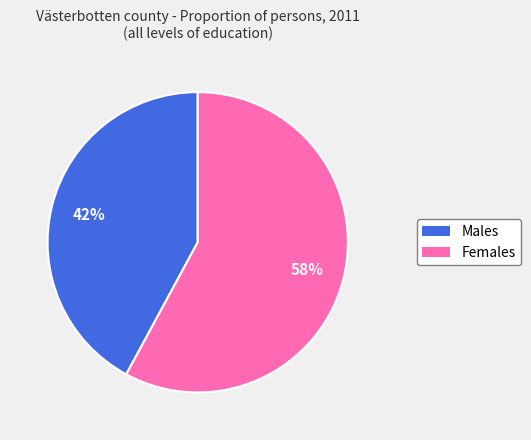

Count the number of slices in the pie.

2